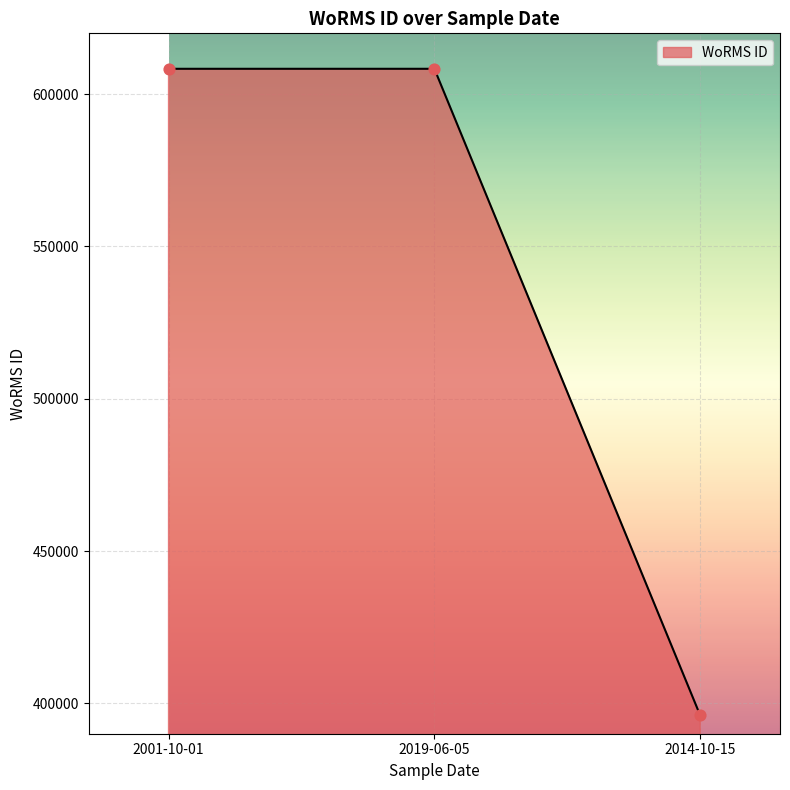

Between 2019-06-05 and 2014-10-15, which is larger?

2019-06-05